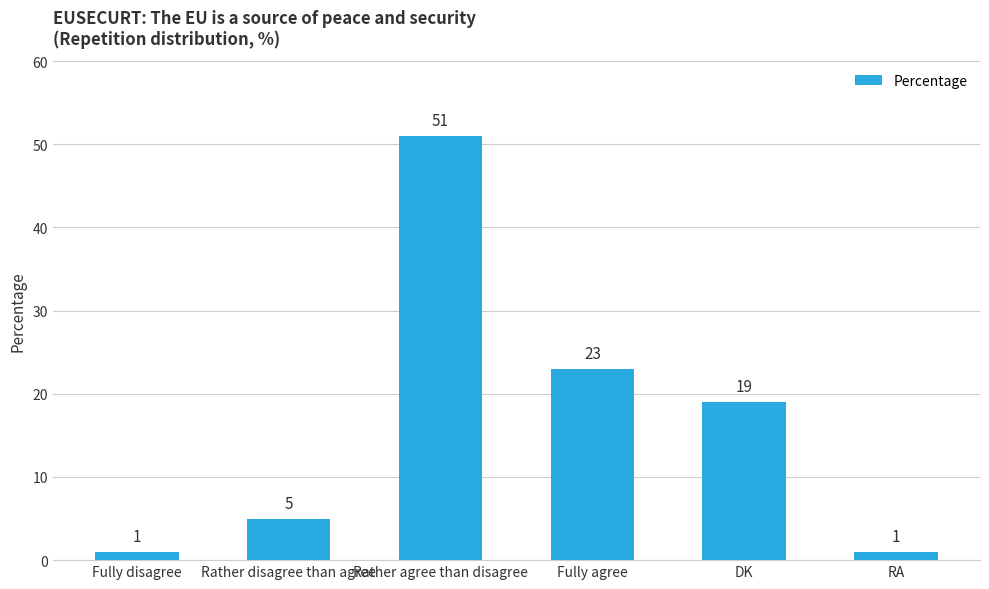

What is the smallest value displayed?

1